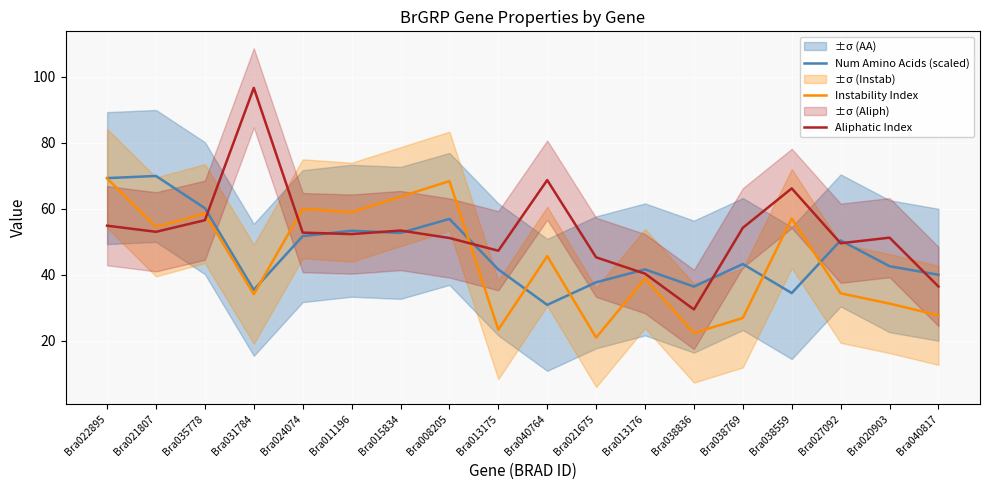

What is the difference between the highest and lowest values at Bra035778?

3.6